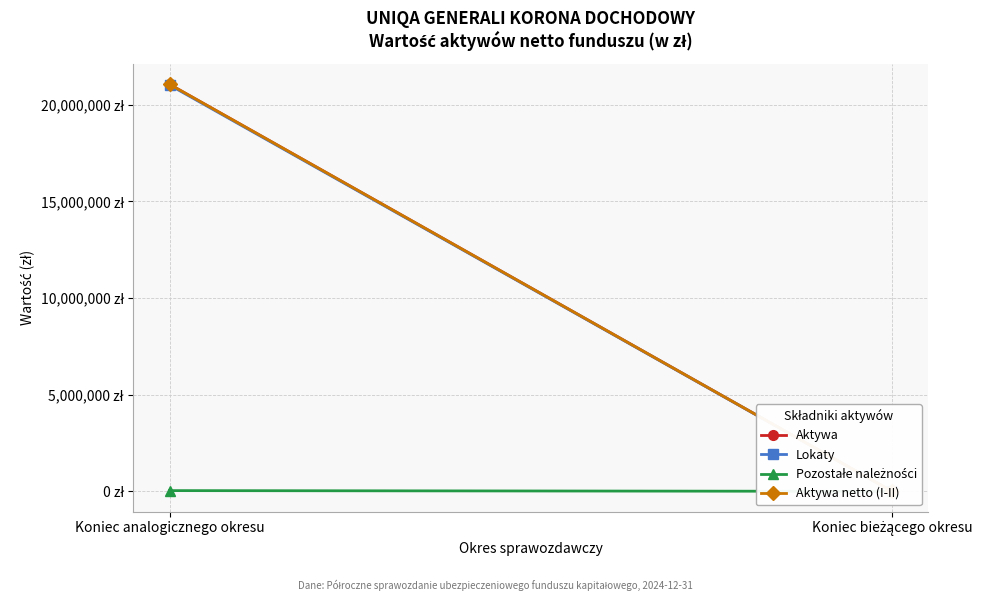

Reading left to right, extract all data points from this chart.

Aktywa: 21054148.9	0.0
Lokaty: 21016596.4	0.0
Pozostałe należności: 37552.5	0.0
Aktywa netto (I-II): 21054148.9	0.0